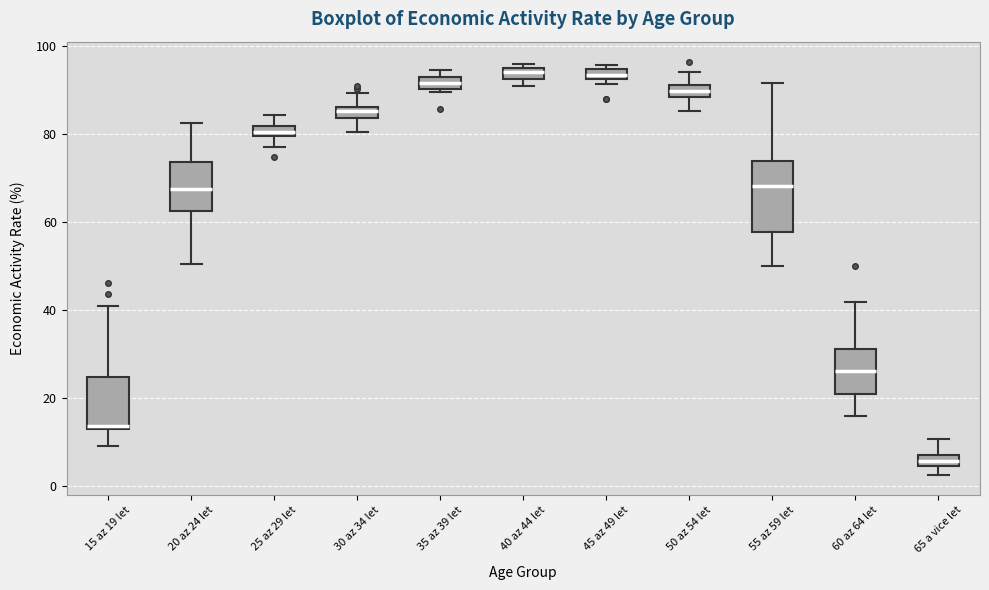

Where does the median line of the box for 55 az 59 let sit on the y-axis? The values are not printed on the chart, so give them approximately, as read against the axis.

68